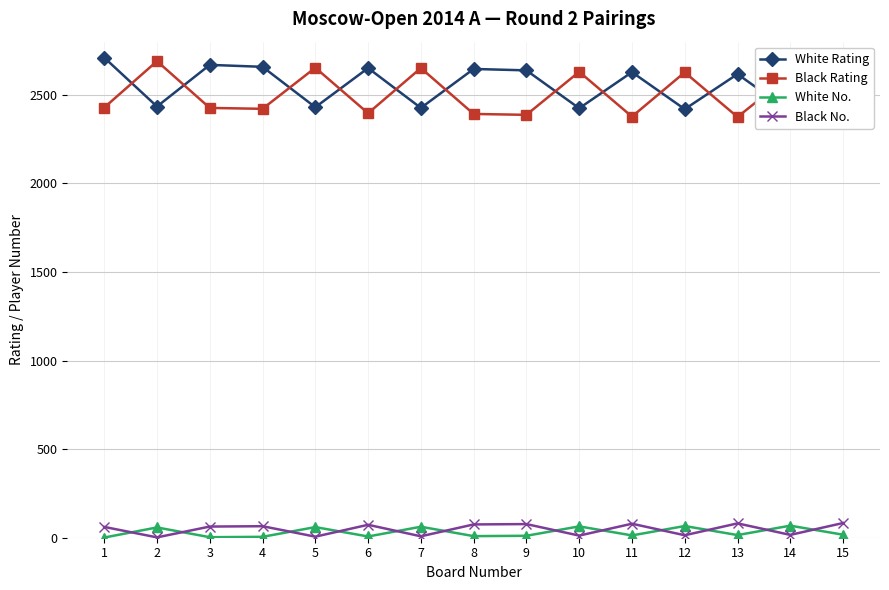

Does the chart have visible grid lines?

Yes